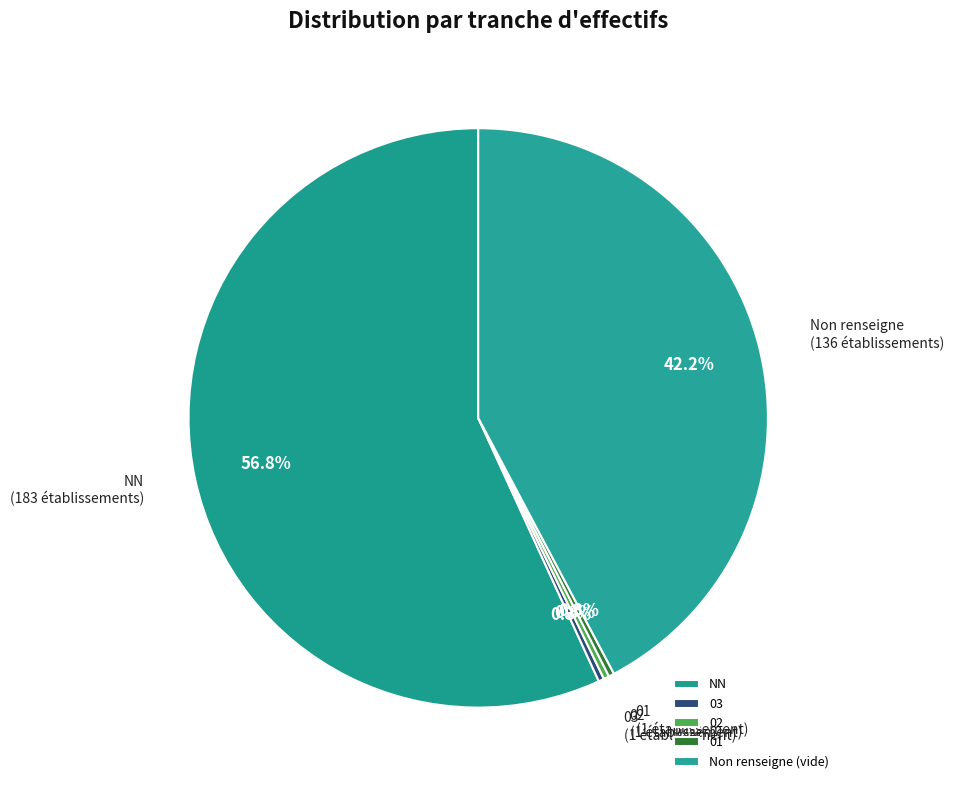

Is it true that 02 is 0% of the pie?

True